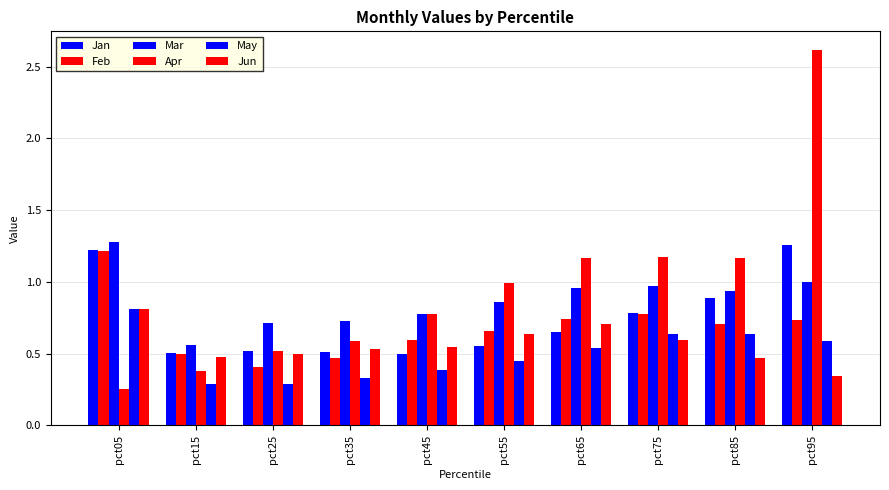

Reading right to left, what are all the values shown in this chart?

Jan: pct95=1.3	pct85=0.9	pct75=0.8	pct65=0.7	pct55=0.6	pct45=0.5	pct35=0.5	pct25=0.5	pct15=0.5	pct05=1.2
Feb: pct95=0.7	pct85=0.7	pct75=0.8	pct65=0.7	pct55=0.7	pct45=0.6	pct35=0.5	pct25=0.4	pct15=0.5	pct05=1.2
Mar: pct95=1.0	pct85=0.9	pct75=1.0	pct65=1.0	pct55=0.9	pct45=0.8	pct35=0.7	pct25=0.7	pct15=0.6	pct05=1.3
Apr: pct95=2.6	pct85=1.2	pct75=1.2	pct65=1.2	pct55=1.0	pct45=0.8	pct35=0.6	pct25=0.5	pct15=0.4	pct05=0.3
May: pct95=0.6	pct85=0.6	pct75=0.6	pct65=0.5	pct55=0.4	pct45=0.4	pct35=0.3	pct25=0.3	pct15=0.3	pct05=0.8
Jun: pct95=0.3	pct85=0.5	pct75=0.6	pct65=0.7	pct55=0.6	pct45=0.5	pct35=0.5	pct25=0.5	pct15=0.5	pct05=0.8